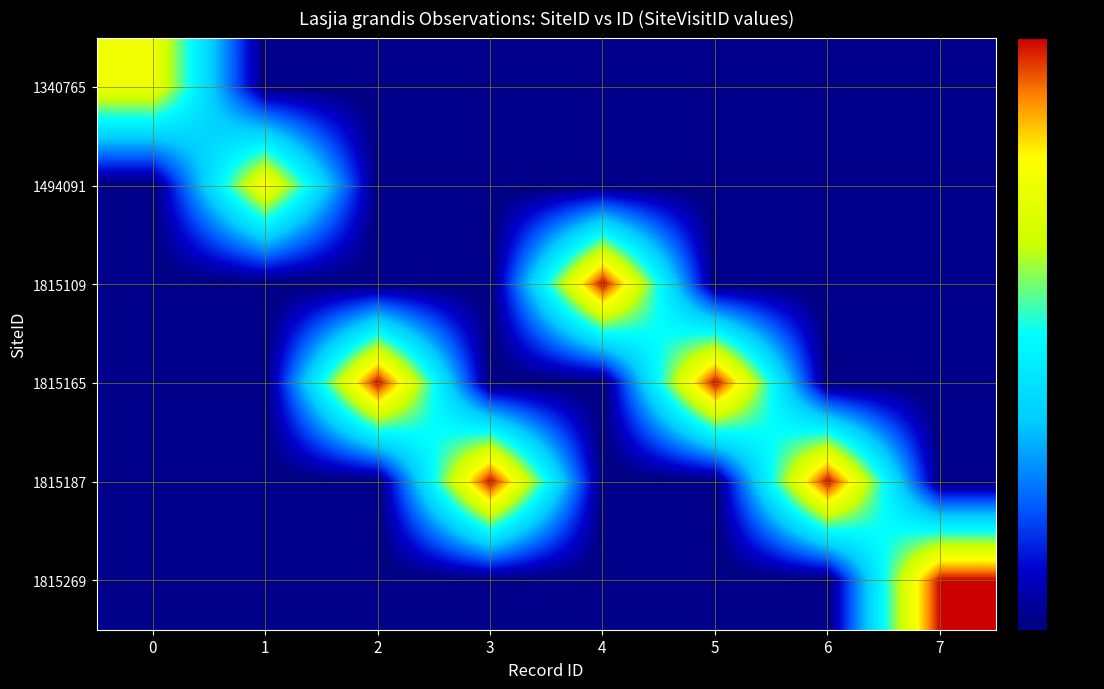

Which series changed the most between 6 and 7?

1815269